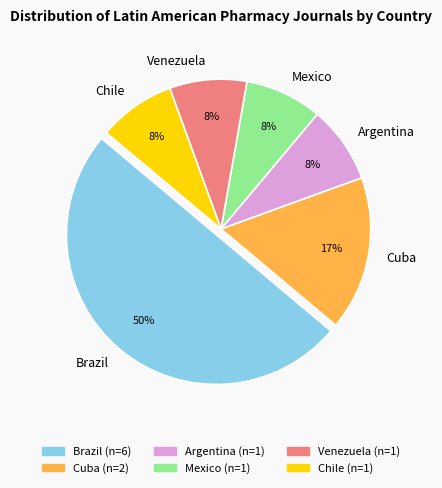

Count the number of slices in the pie.

6